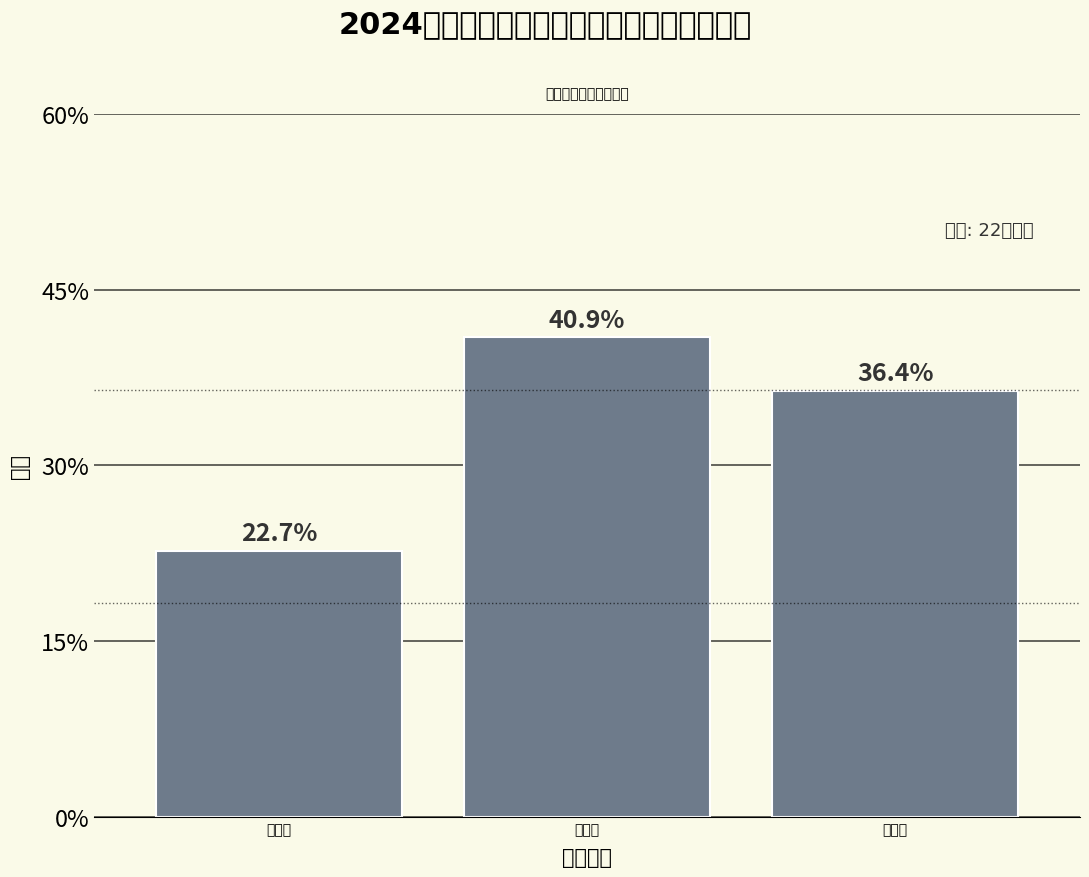

Are the bars horizontal?

No